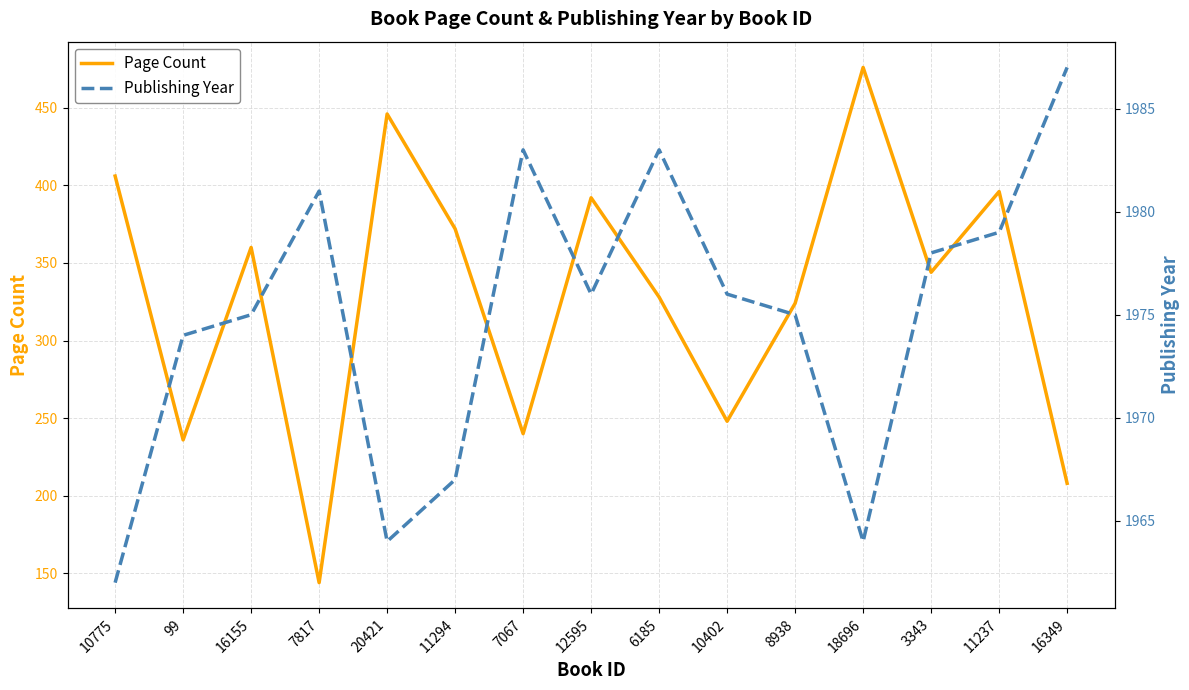

The Publishing Year series shows 1983 at 7067. True or false?

True